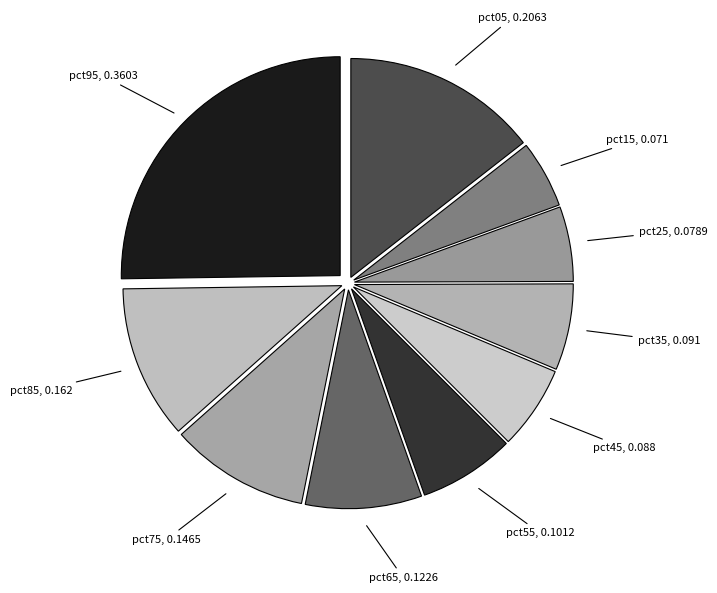

Which slice is the smallest?

pct15